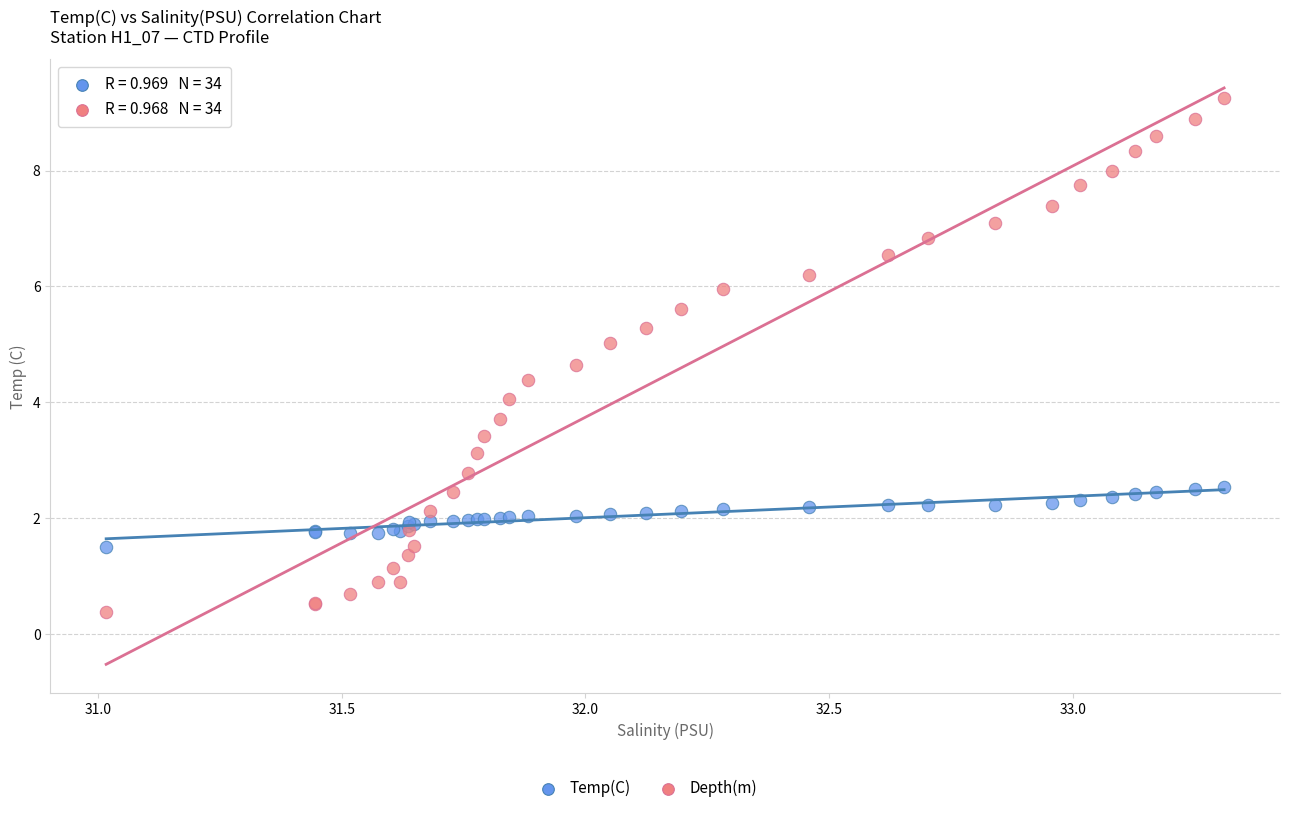

Which series has the largest Y range (max minus min)?

Depth(m)